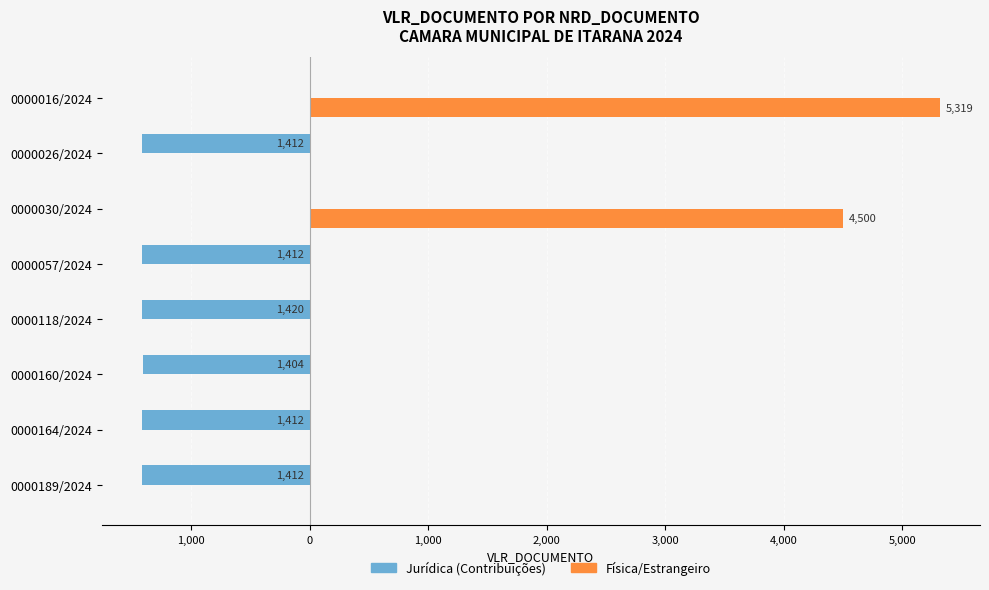

What are all the series names shown in the legend?

Jurídica (Contribuições), Física/Estrangeiro